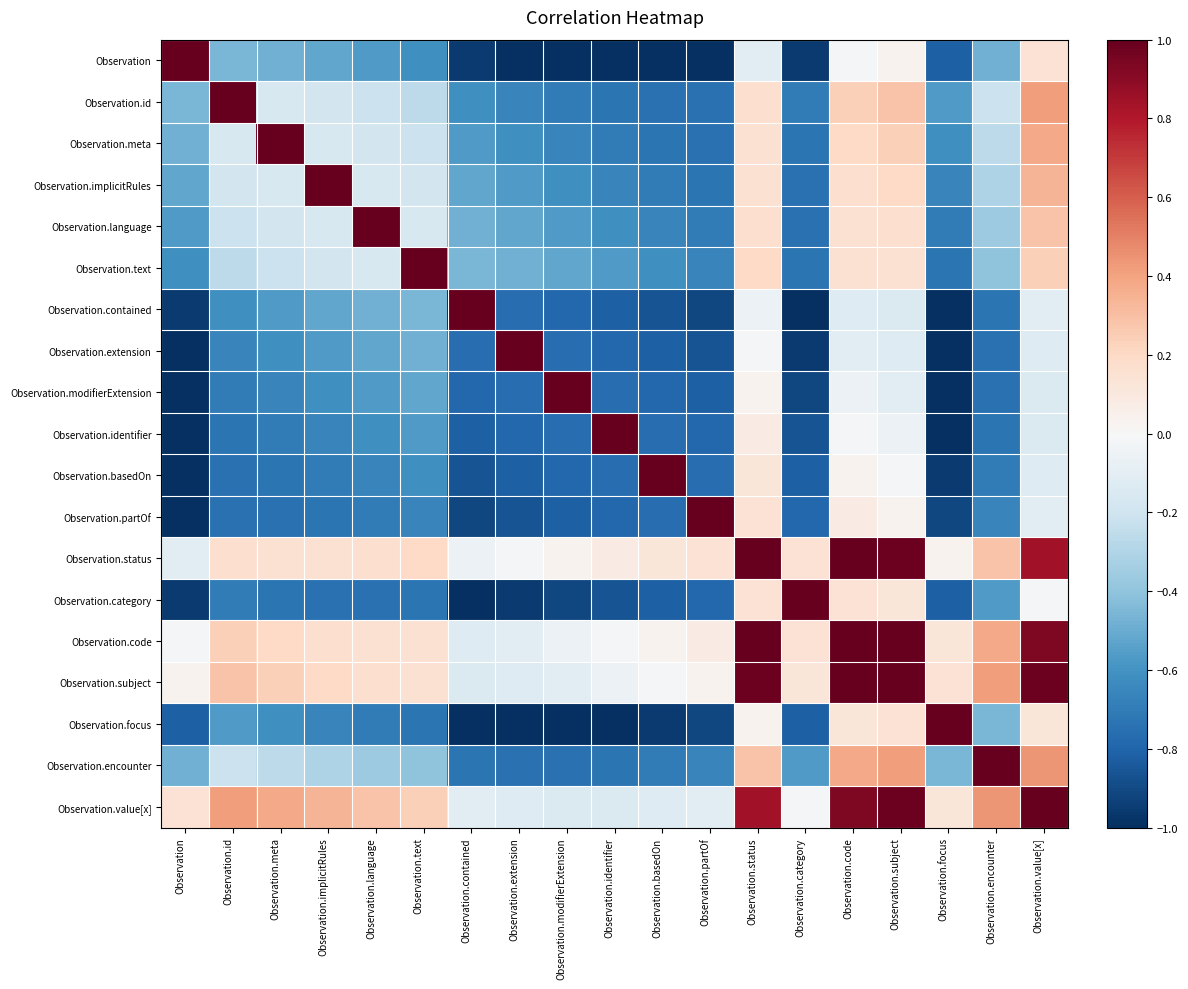

What is the total value across all series at Observation.value[x]?

5.3